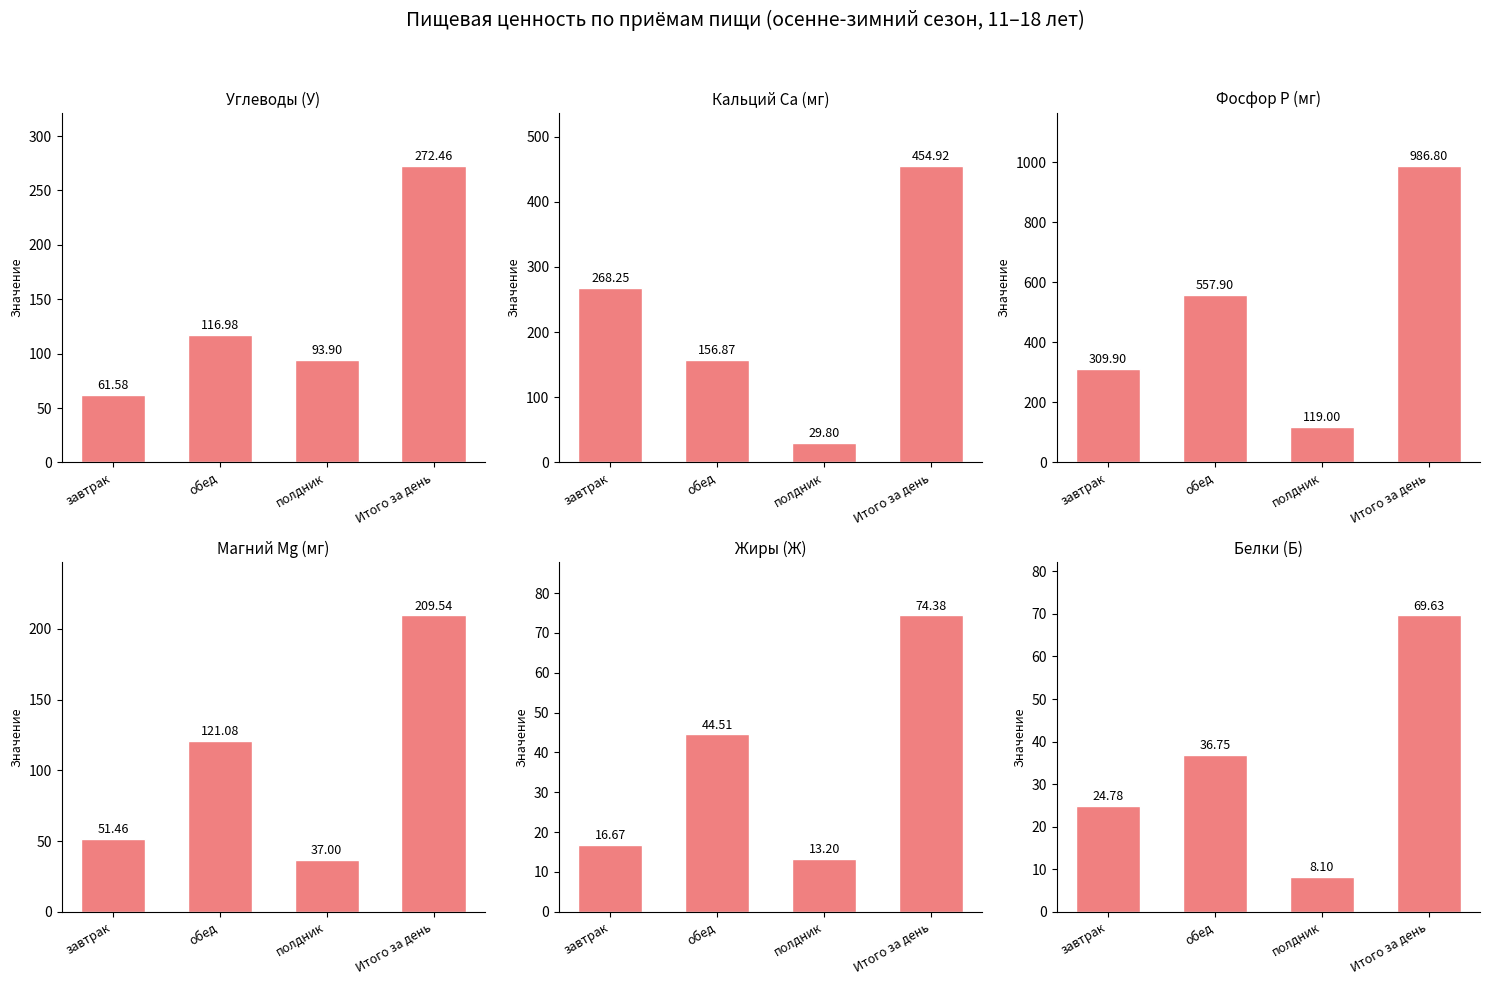

What is the total value across all series at Итого за день?

2067.7